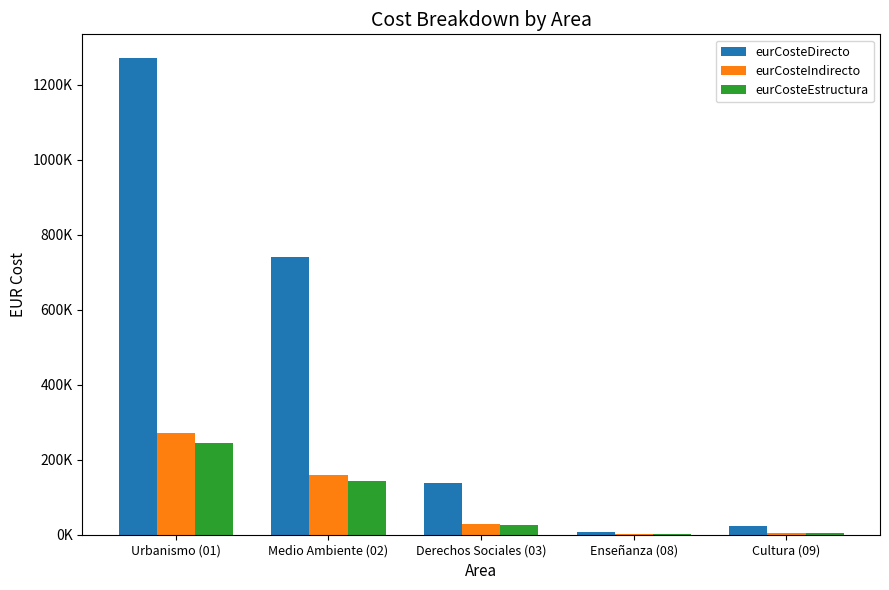

What are all the series names shown in the legend?

eurCosteDirecto, eurCosteIndirecto, eurCosteEstructura